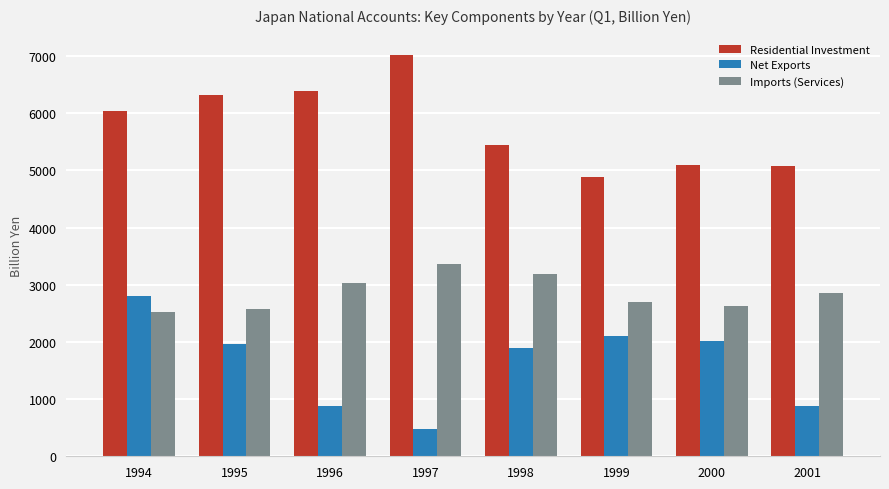

List the series in order of their overall mean, lowest first.

Net Exports, Imports (Services), Residential Investment